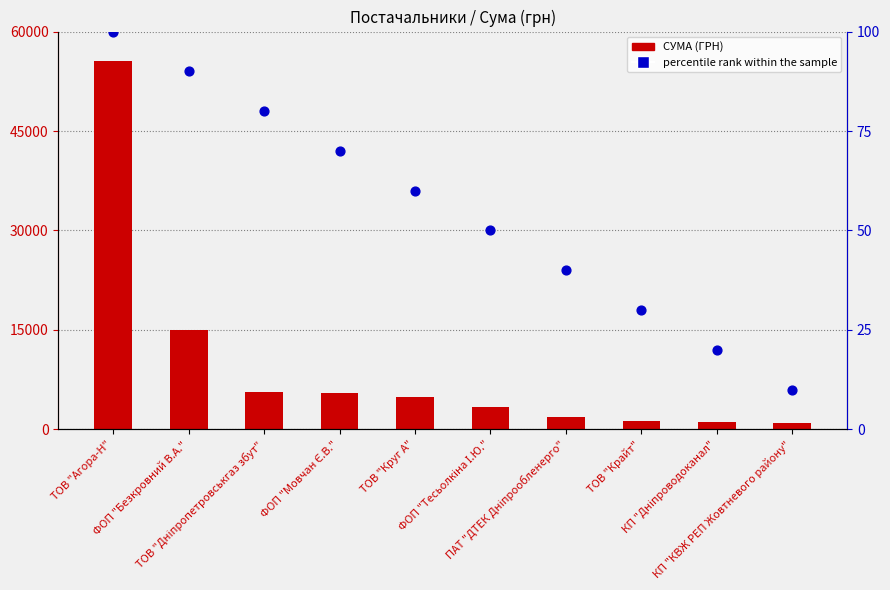

At which category is the sum across all series the highest?

ТОВ "Агора-Н"